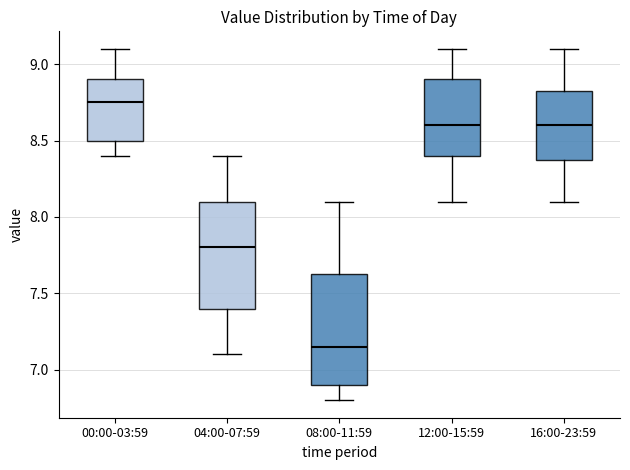

Which box's median line is the lowest?

08:00-11:59